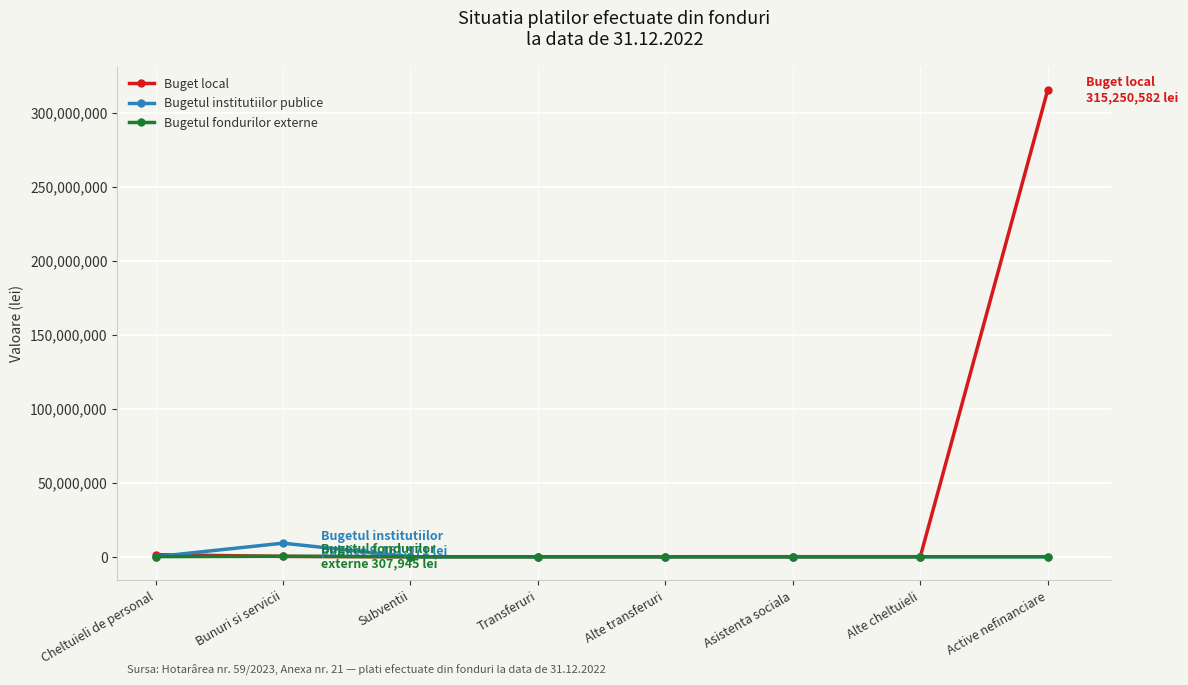

What is the greatest value displayed?

315250582